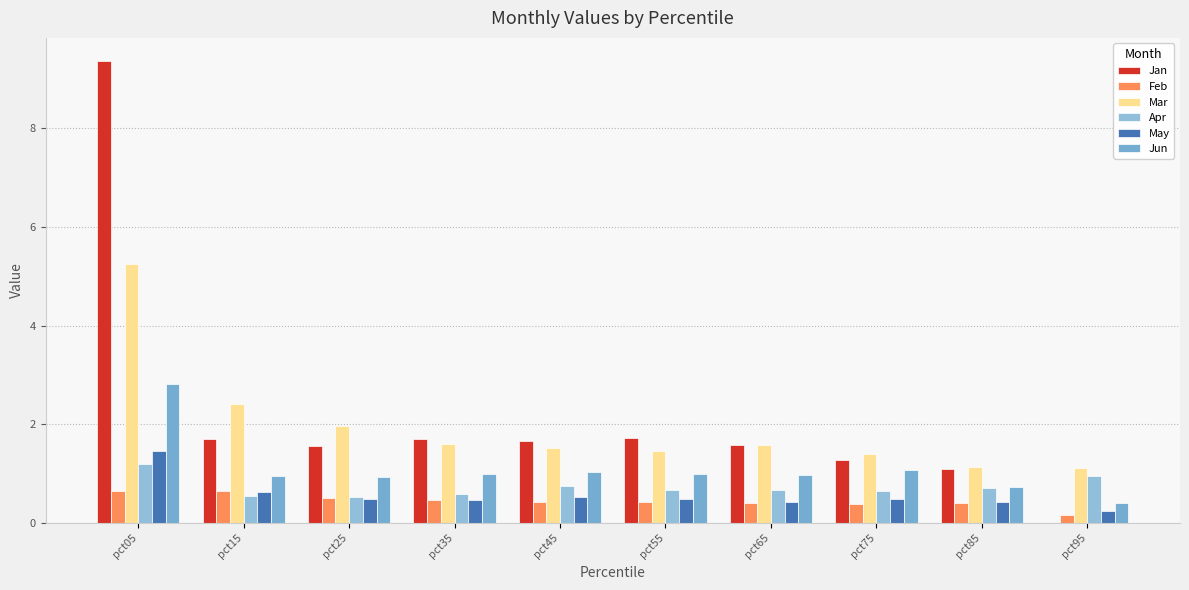

What is the value of the Apr bar at the 9th from the left?

0.7